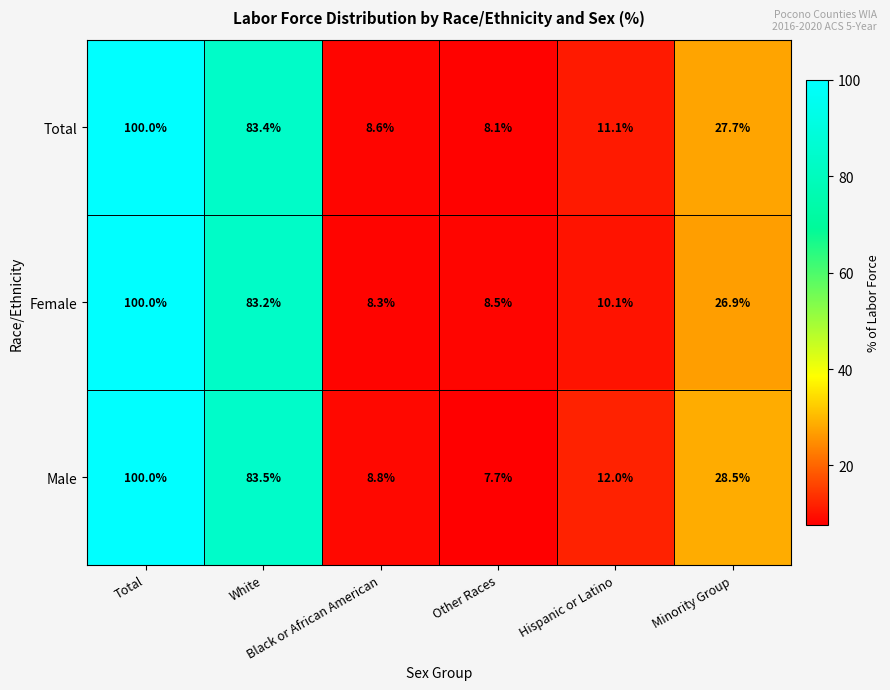

What is the difference between the maximum and second lowest values in the Female series?

91.5